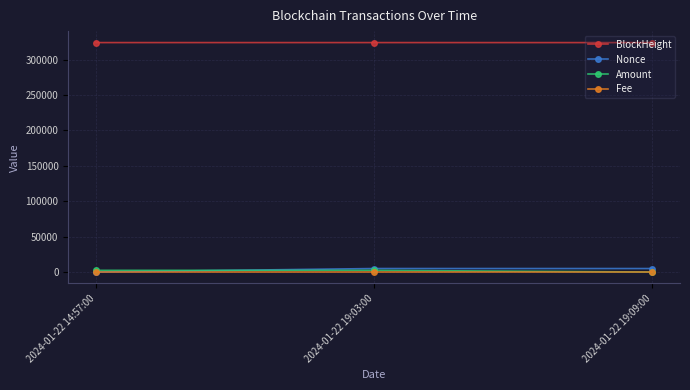

What is the label of the 1st point from the right?

2024-01-22 19:09:00